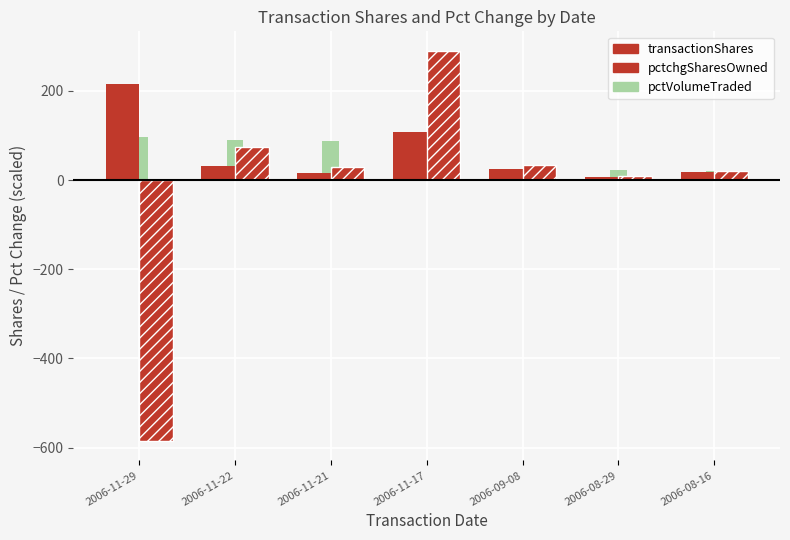

Reading left to right, what are all the values shown in this chart?

transactionShares: 2006-11-29=216.2	2006-11-22=32.6	2006-11-21=15.0	2006-11-17=108.6	2006-09-08=25.6	2006-08-29=6.6	2006-08-16=17.8
pctchgSharesOwned: 2006-11-29=-585.0	2006-11-22=75.0	2006-11-21=30.0	2006-11-17=290.0	2006-09-08=35.0	2006-08-29=10.0	2006-08-16=20.0
pctVolumeTraded: 2006-11-29=97.1	2006-11-22=90.3	2006-11-21=87.8	2006-11-17=85.5	2006-09-08=25.4	2006-08-29=22.2	2006-08-16=20.7